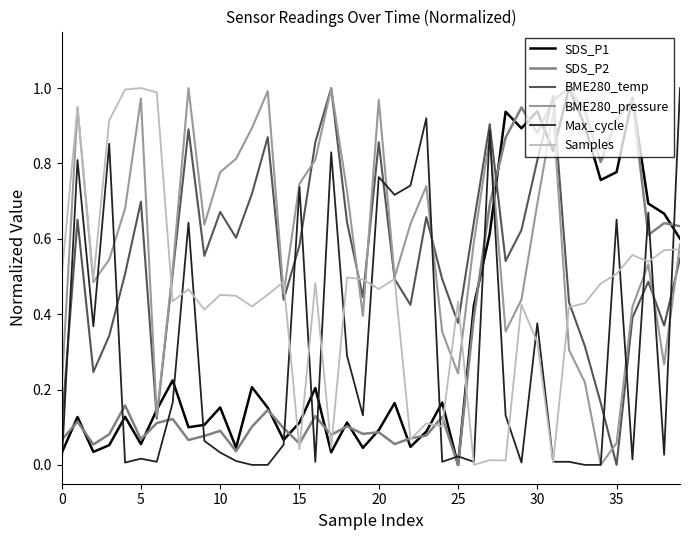

Which series ends up on top after the final intersection of SDS_P2 and Max_cycle?

Max_cycle